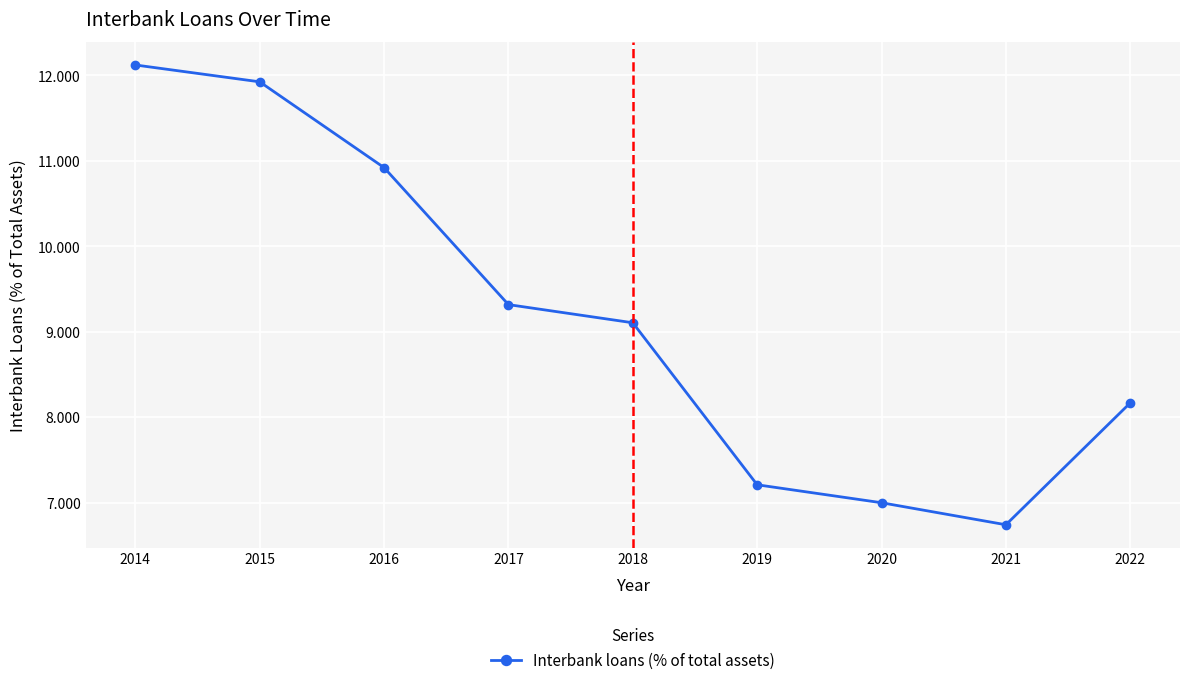

Where is the data nearest to the value 9?

2018